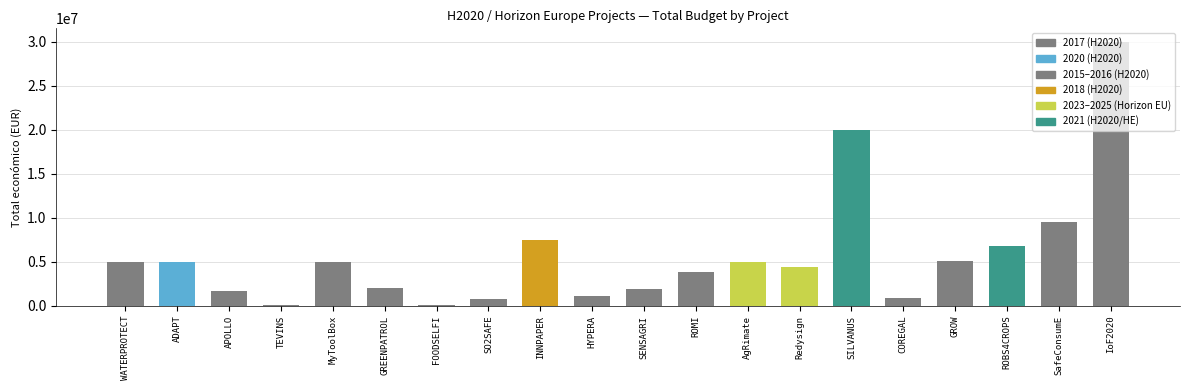

Reading left to right, transcribe all the data shown in this chart.

4997006	4999972	1707056	50000	4997660	2058795	90988	743564	7416491	1156225	1854757	3868186	4999137	4431810	19902190	906267	5096919	6834121	9500000	29999528